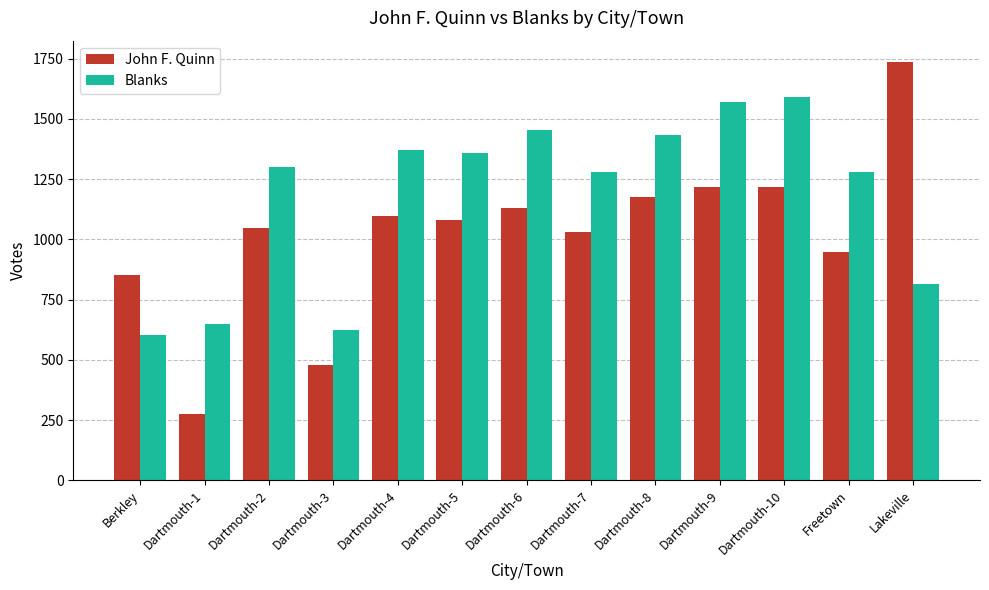

Is it true that John F. Quinn equals 217 at Dartmouth-3?

False